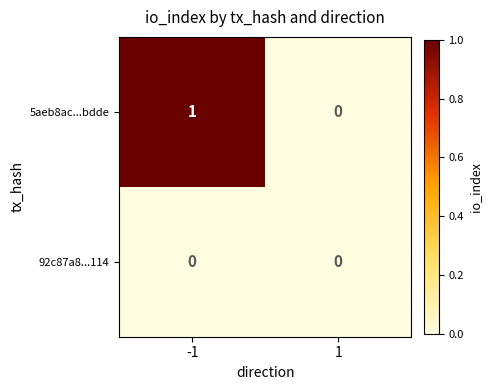

Which series changed the most between -1 and 1?

5aeb8ac...bdde